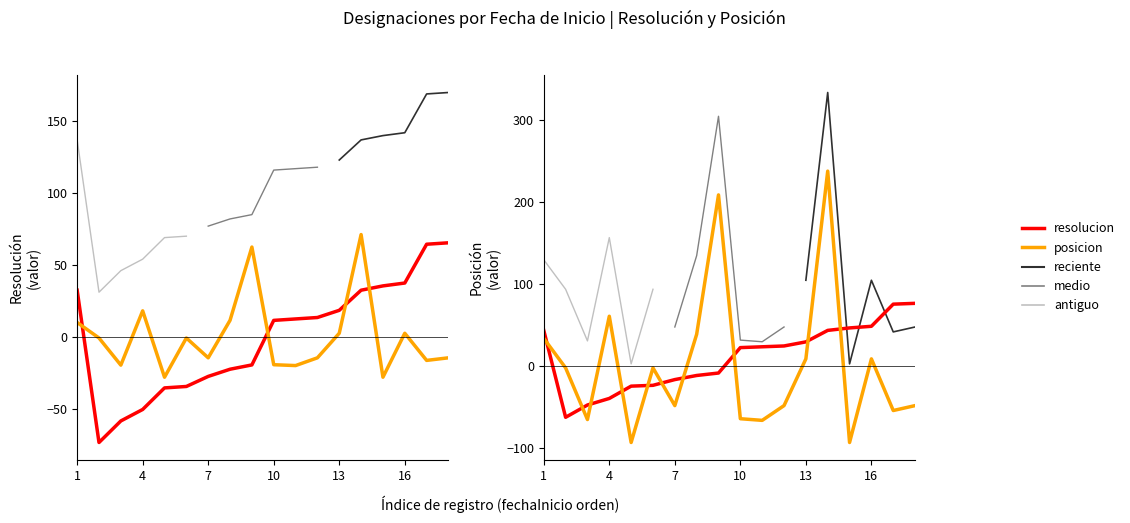

What is the difference between the second highest and minimum values in the resolucion (centrada) series?

138.0